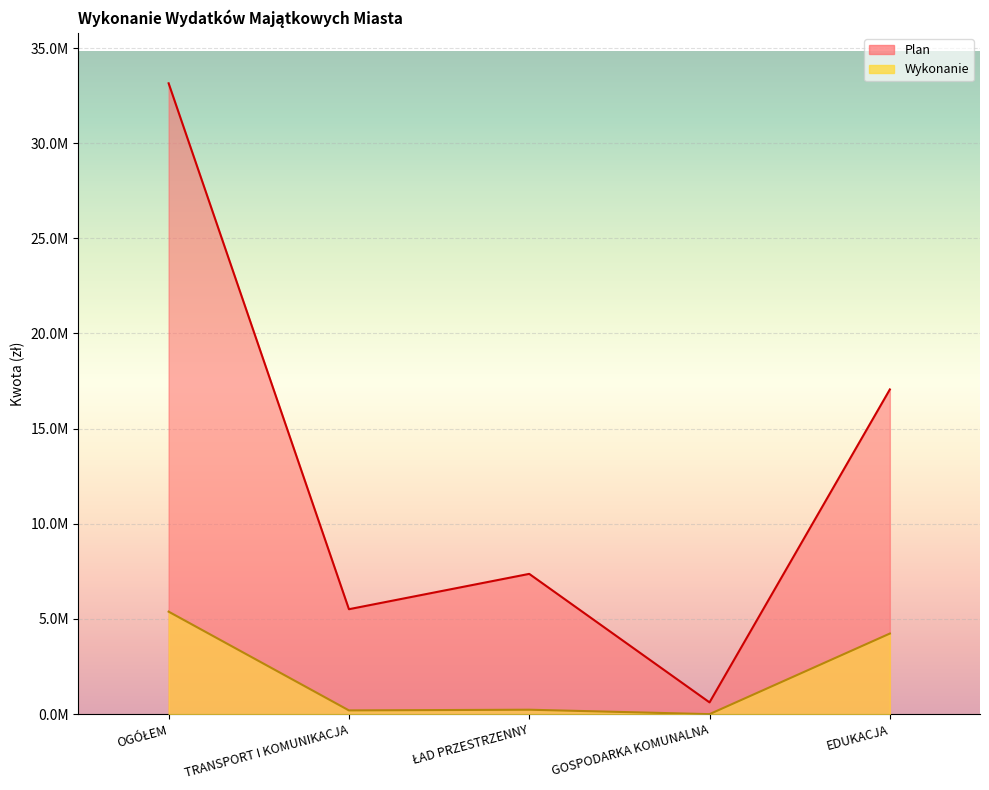

True or false: Wykonanie and Plan intersect in this chart.

False